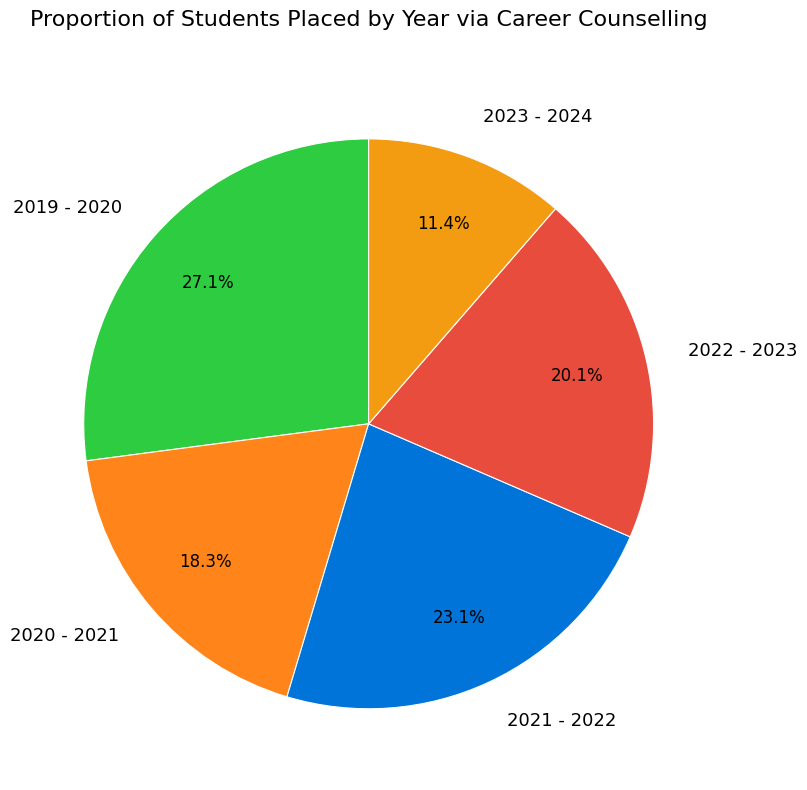

Which slice is the largest?

2019 - 2020